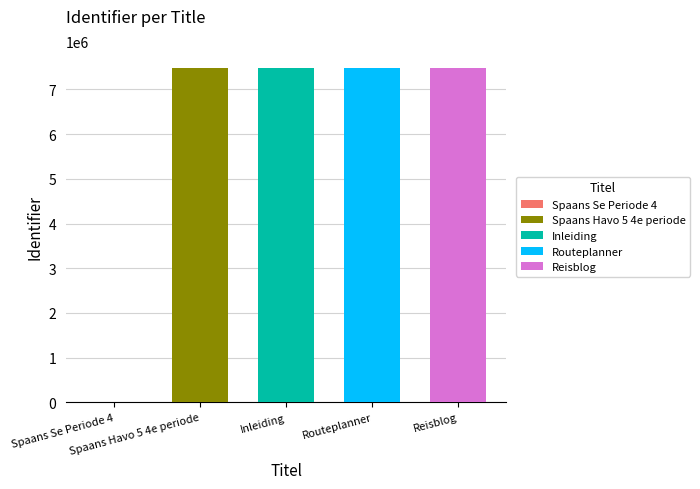

Between Routeplanner and Spaans Se Periode 4, which is larger?

Routeplanner